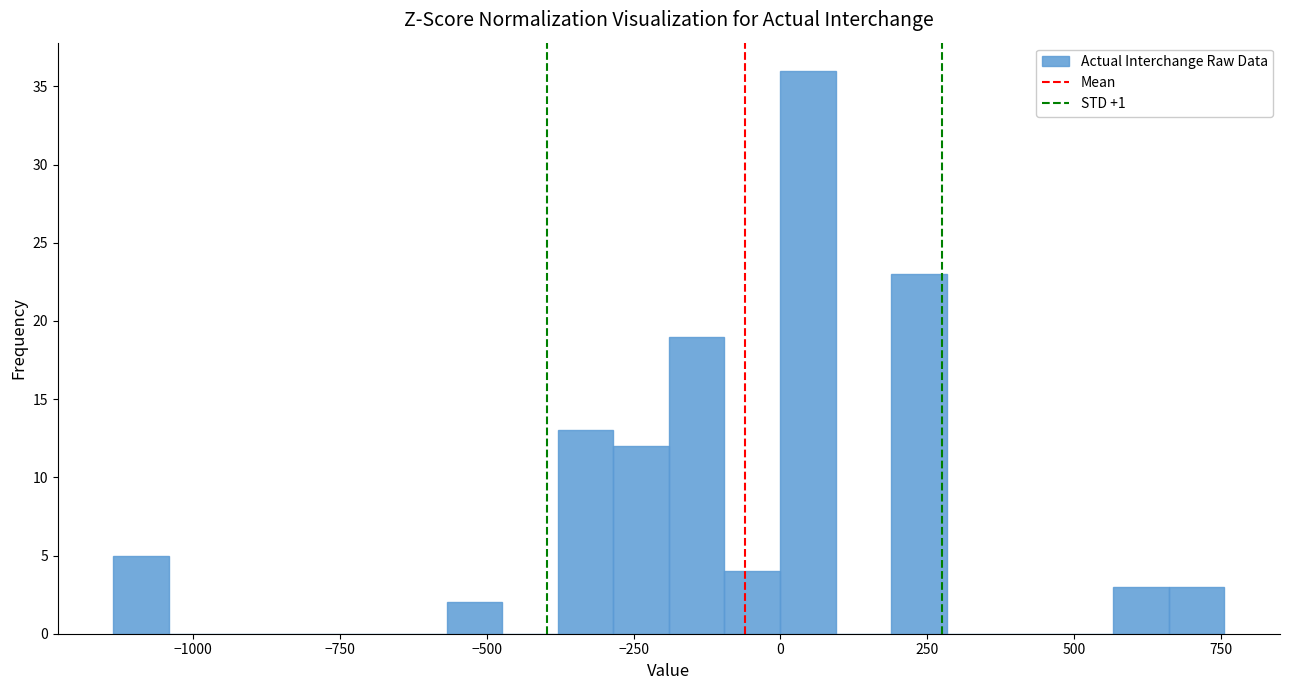

Read against the x-axis, roughly where is the centre of the tallest bar?

50